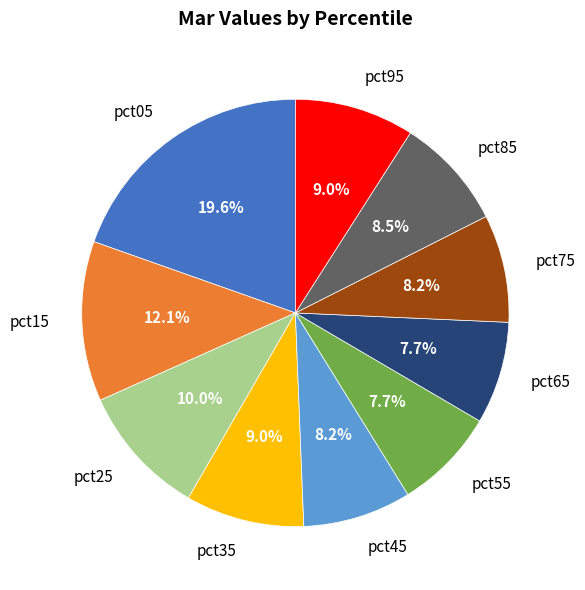

Between pct95 and pct05, which is larger?

pct05